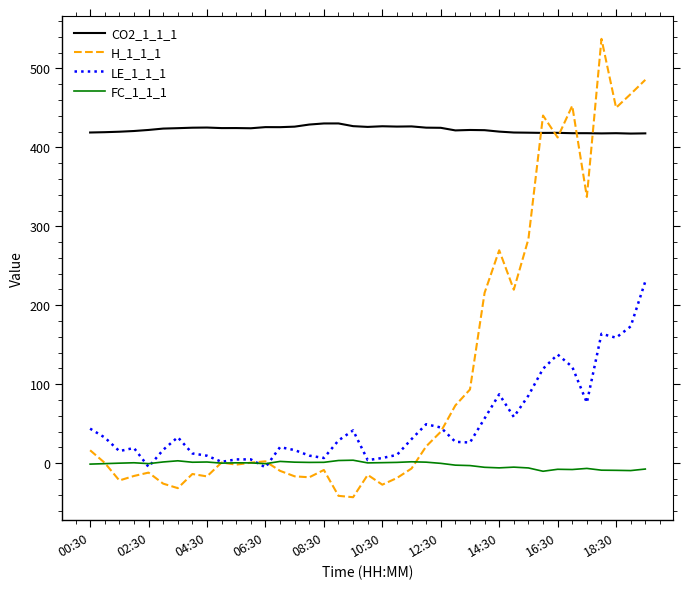

At how many categories does at least one series exceed 347?

39